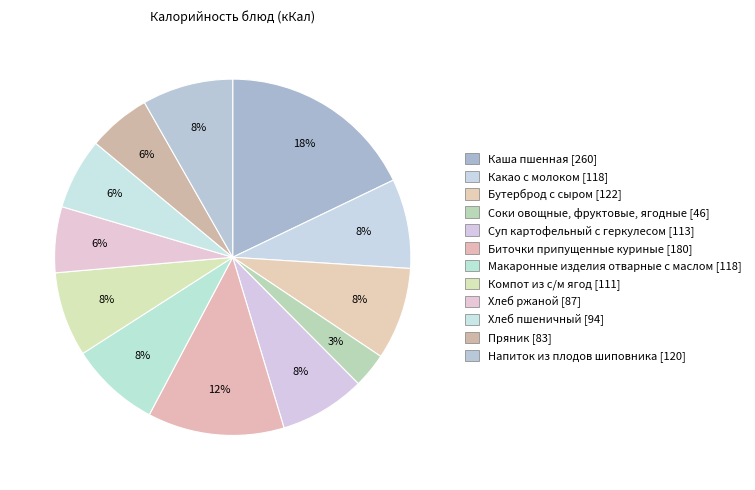

Approximately how many times larger is the value at Напиток из плодов шиповника compared to Бутерброд с сыром?

1.0